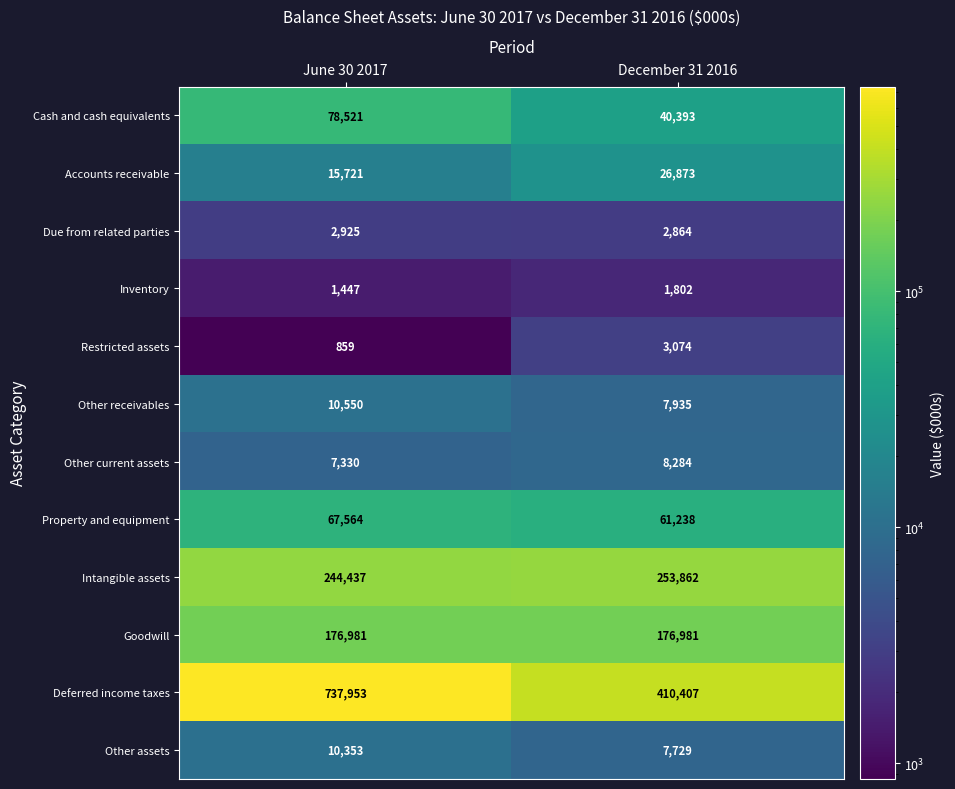

At how many categories does at least one series exceed 432442?

1